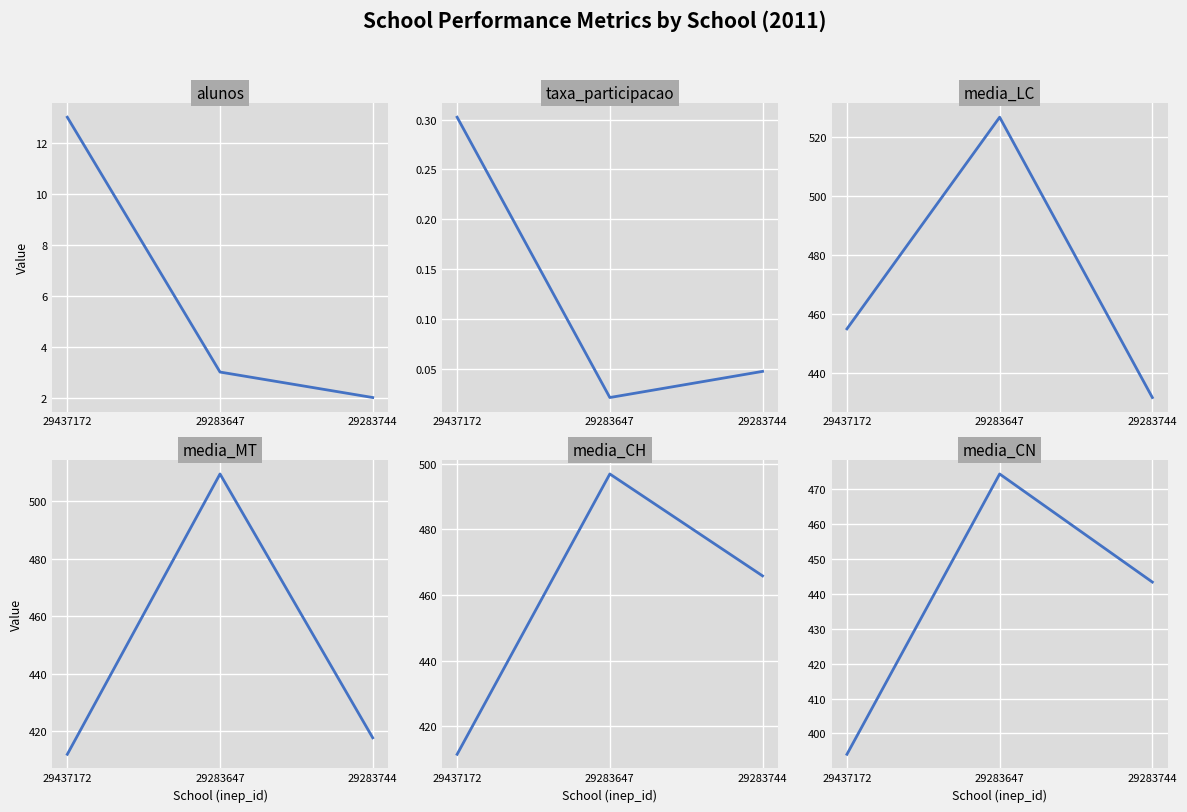

True or false: media_LC has a value of 220.8 at 29437172.

False